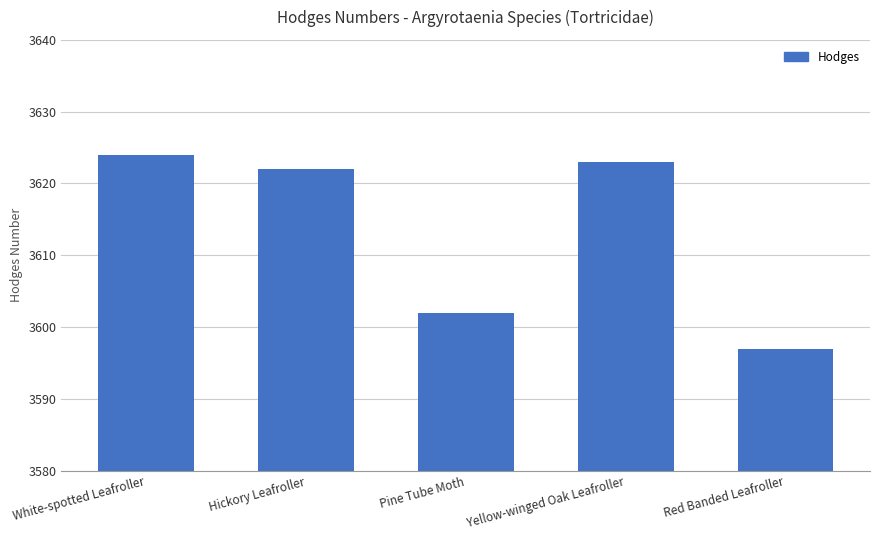

How many bars are there in total?

5